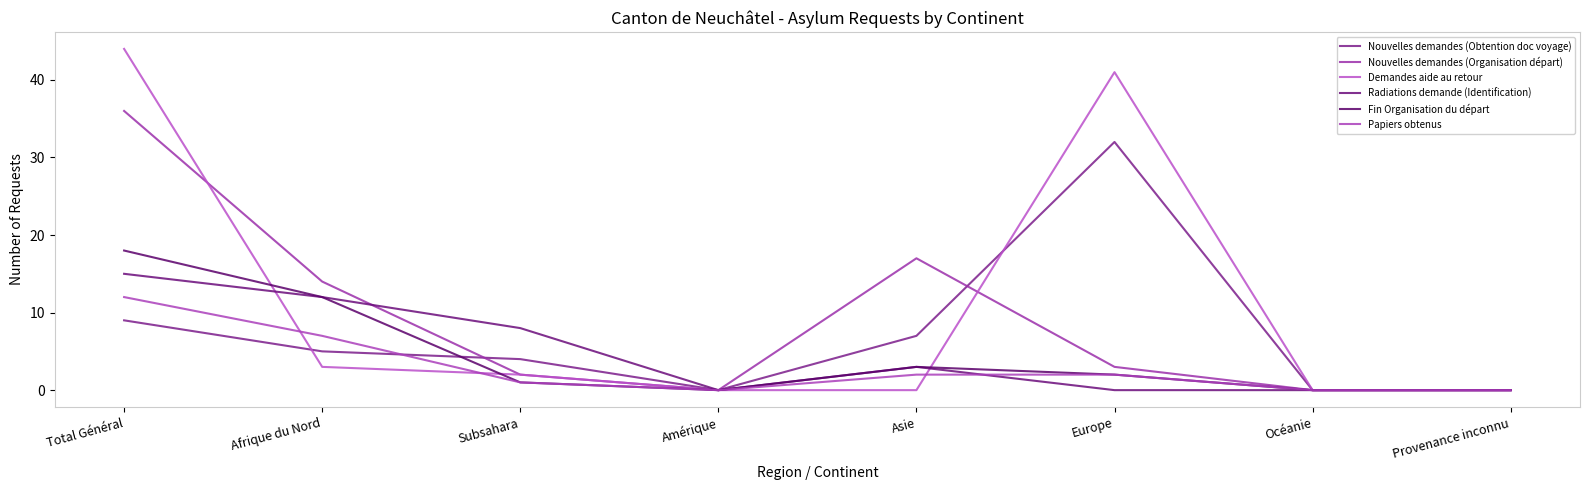

Reading left to right, list all the values displayed in this chart.

Nouvelles demandes (Obtention doc voyage): Total Général=9	Afrique du Nord=5	Subsahara=4	Amérique=0	Asie=7	Europe=32	Océanie=0	Provenance inconnu=0
Nouvelles demandes (Organisation départ): Total Général=36	Afrique du Nord=14	Subsahara=2	Amérique=0	Asie=17	Europe=3	Océanie=0	Provenance inconnu=0
Demandes aide au retour: Total Général=44	Afrique du Nord=3	Subsahara=2	Amérique=0	Asie=0	Europe=41	Océanie=0	Provenance inconnu=0
Radiations demande (Identification): Total Général=15	Afrique du Nord=12	Subsahara=8	Amérique=0	Asie=3	Europe=0	Océanie=0	Provenance inconnu=0
Fin Organisation du départ: Total Général=18	Afrique du Nord=12	Subsahara=1	Amérique=0	Asie=3	Europe=2	Océanie=0	Provenance inconnu=0
Papiers obtenus: Total Général=12	Afrique du Nord=7	Subsahara=1	Amérique=0	Asie=2	Europe=2	Océanie=0	Provenance inconnu=0